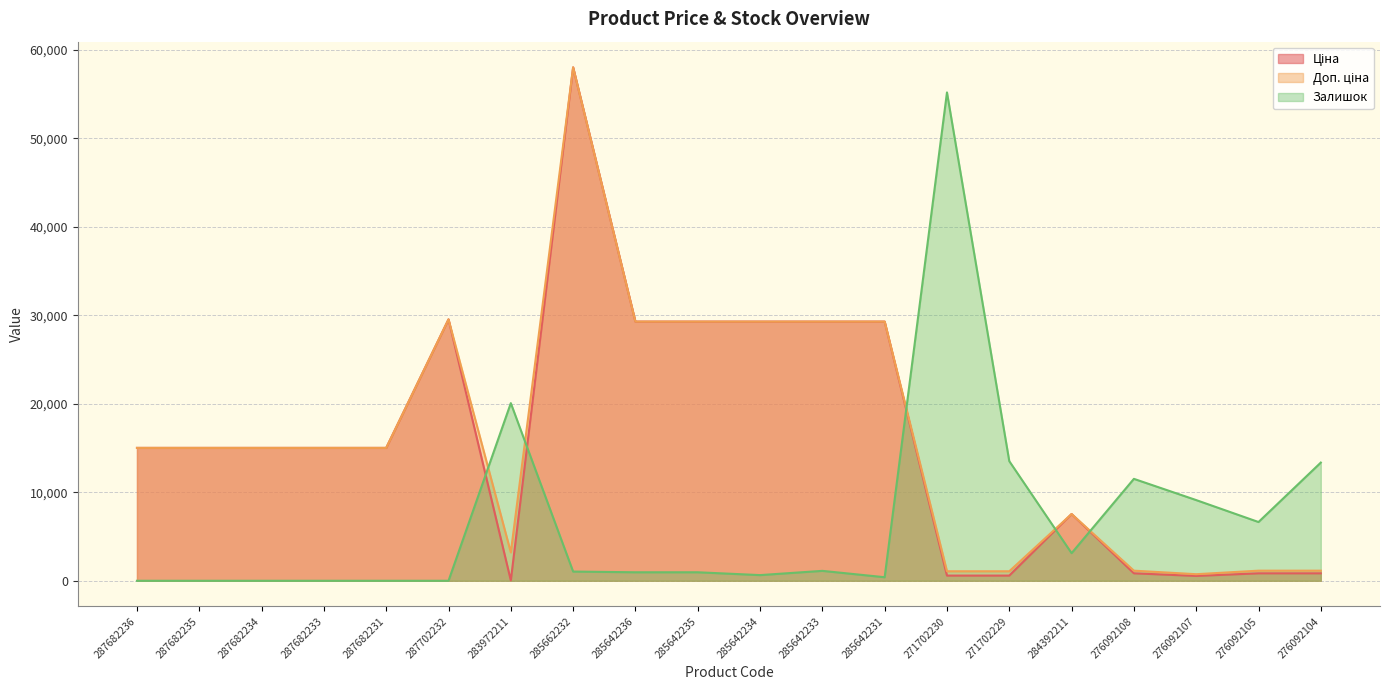

Where does the Доп. ціна series first go above 15019?

287682236